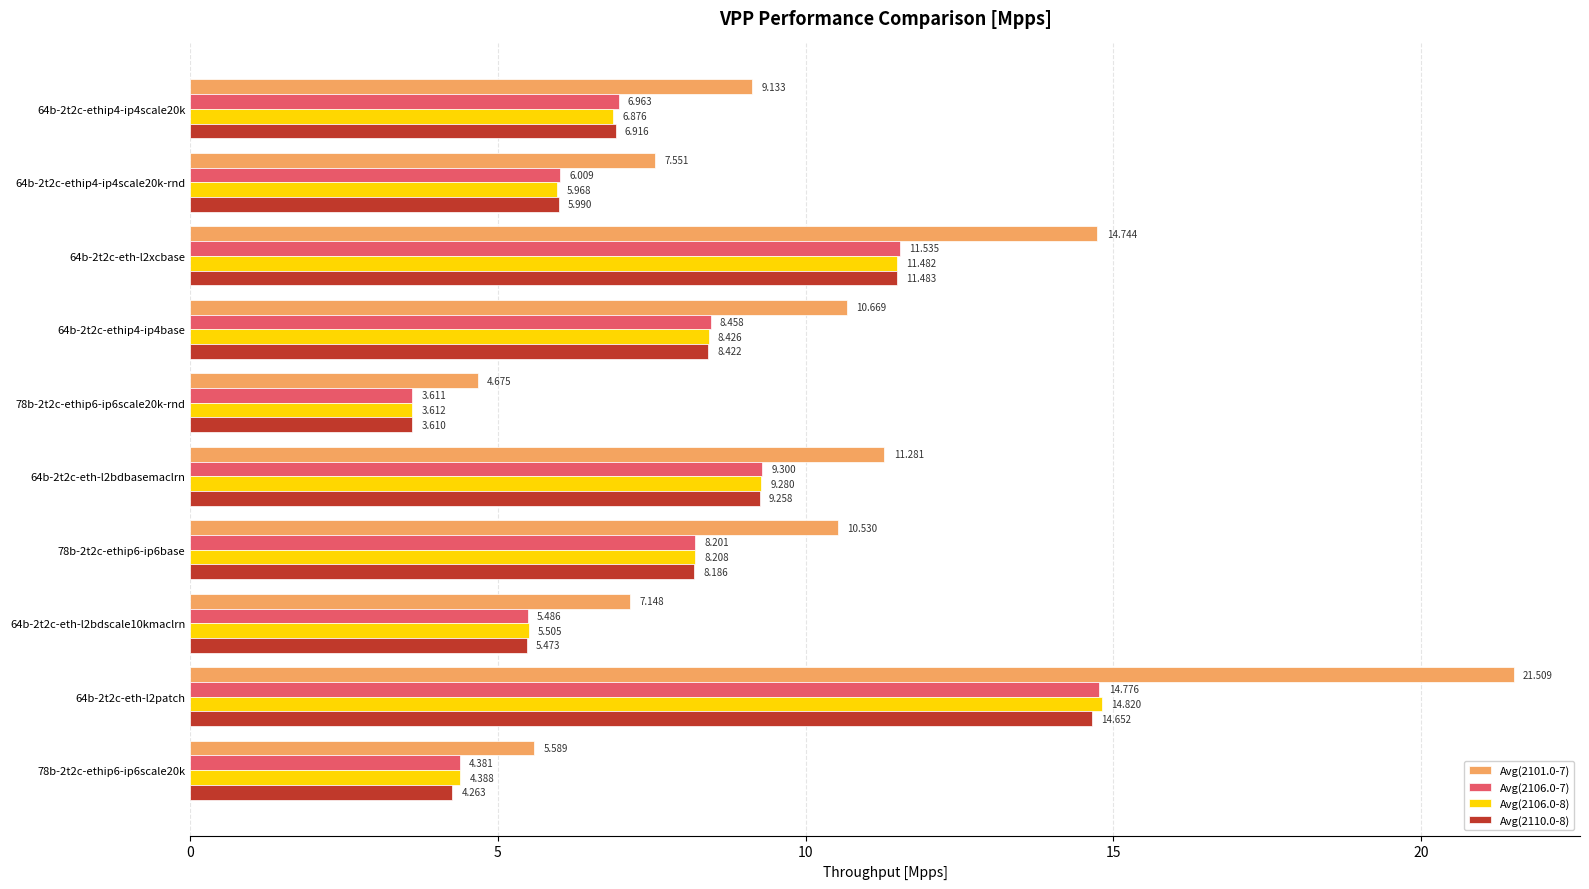

List the series in order of their peak value, lowest first.

Avg(2110.0-8), Avg(2106.0-7), Avg(2106.0-8), Avg(2101.0-7)